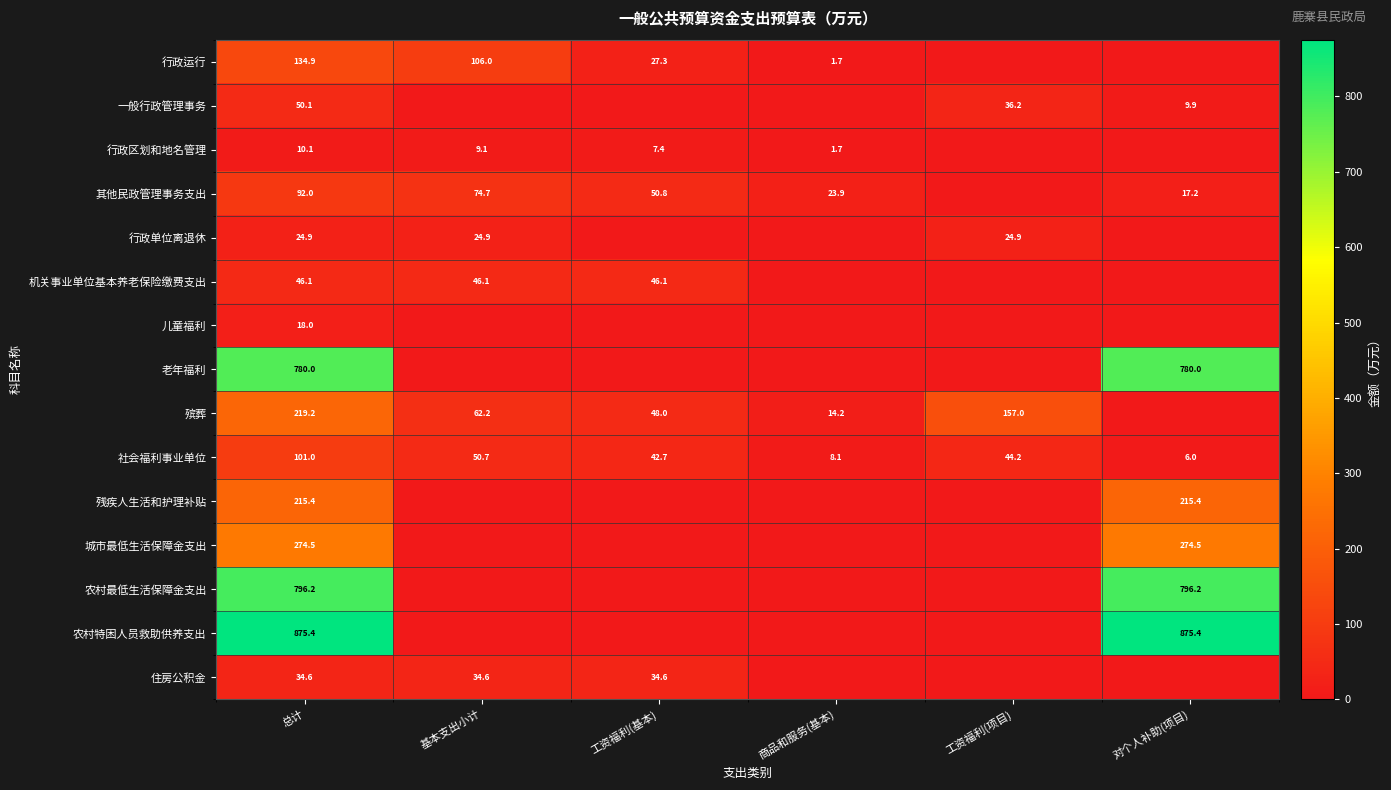

What is the difference between the highest and lowest values at 工资福利(项目)?

157.0